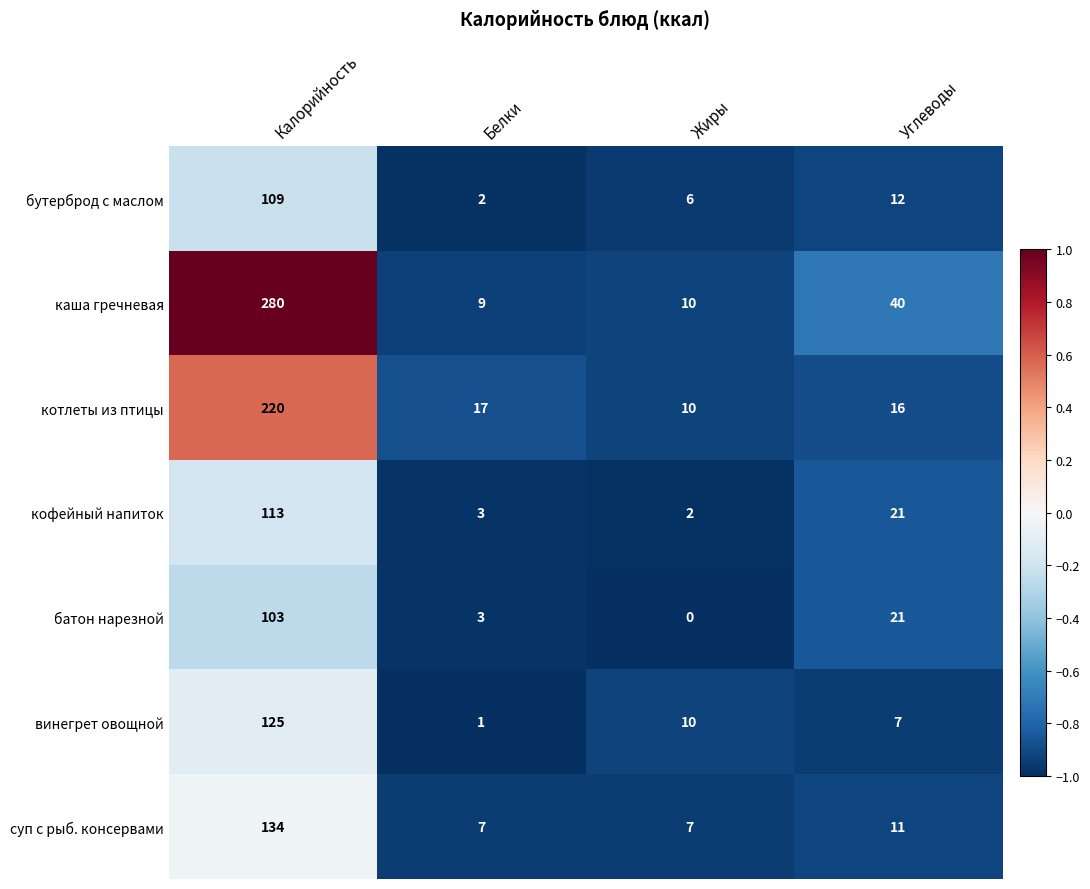

Rank the series by their maximum value, from highest to lowest.

каша гречневая, котлеты из птицы, суп с рыб. консервами, винегрет овощной, кофейный напиток, бутерброд с маслом, батон нарезной